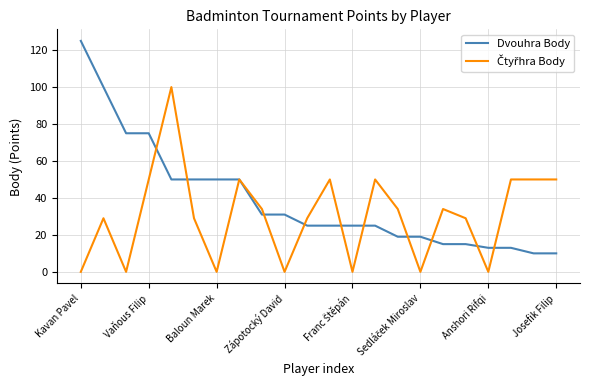

Is this an area chart (filled region under the line)?

No